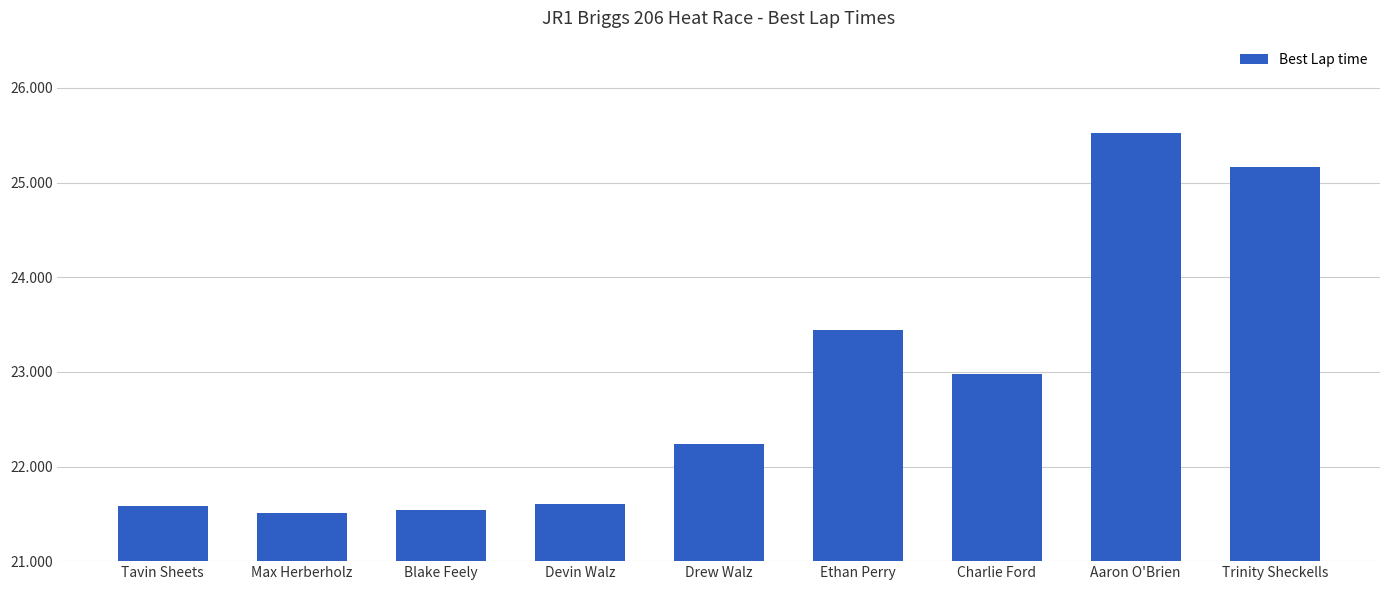

What is the minimum value shown in the chart?

21.5